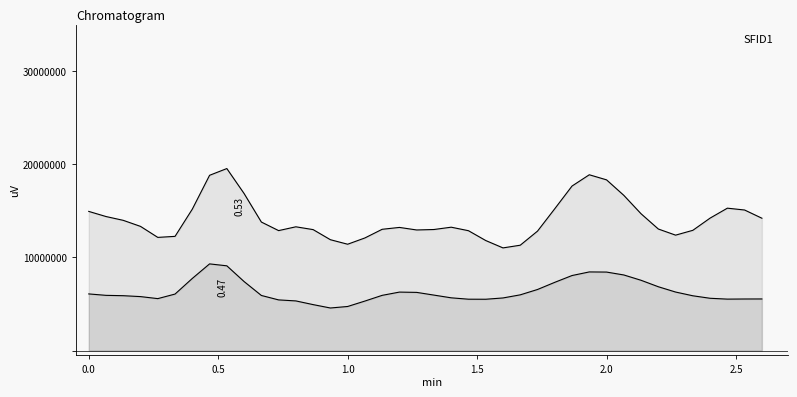

How many lines are shown in the chart?

2